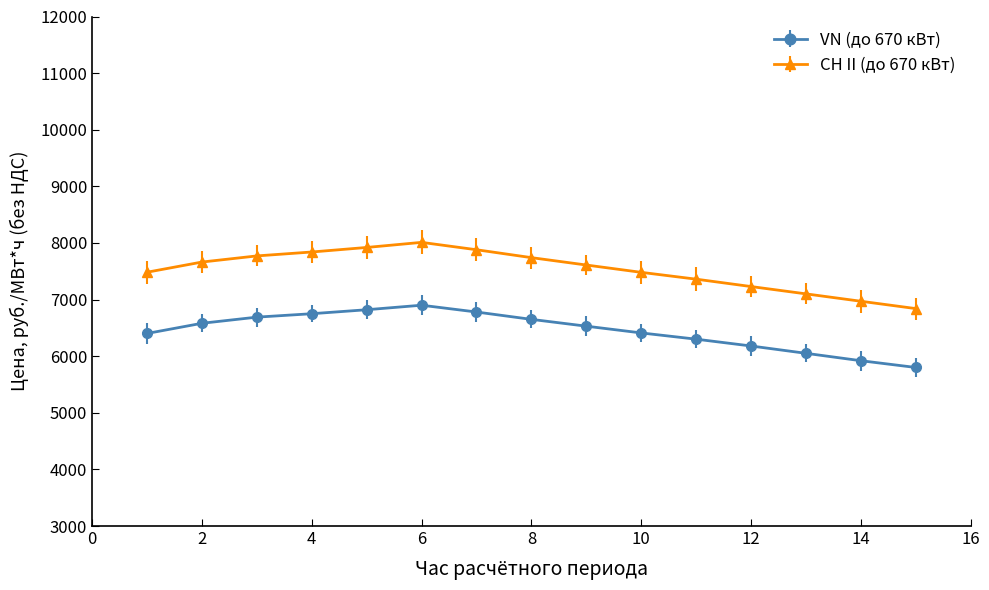

Rank the series by their maximum value, from highest to lowest.

СН II (до 670 кВт), VN (до 670 кВт)